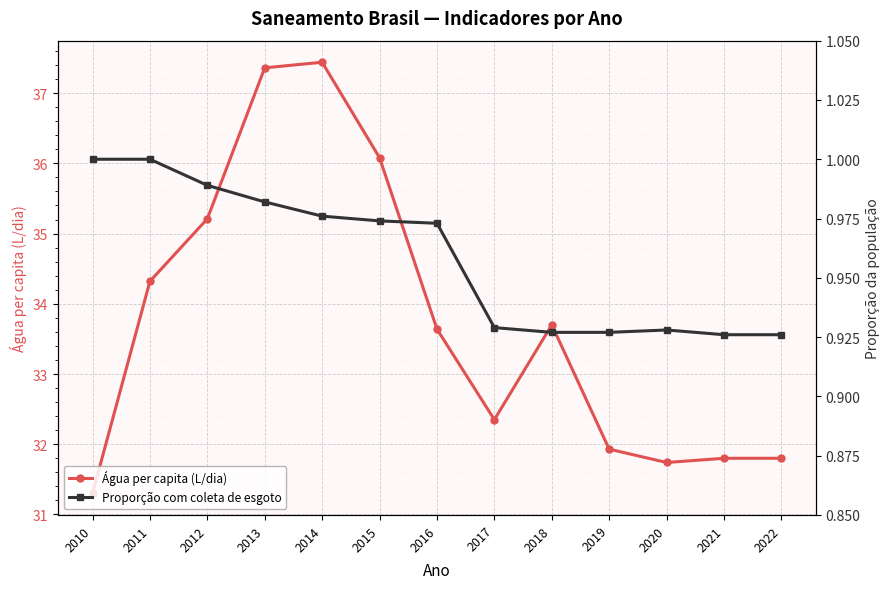

Reading left to right, transcribe all the data shown in this chart.

Volume de água consumida per capita (li...): 31.3	34.3	35.2	37.4	37.4	36.1	33.6	32.4	33.7	31.9	31.7	31.8	31.8
Parcela da população total que mora em ... (col_2): 1.0	1.0	1.0	1.0	1.0	1.0	1.0	0.9	0.9	0.9	0.9	0.9	0.9